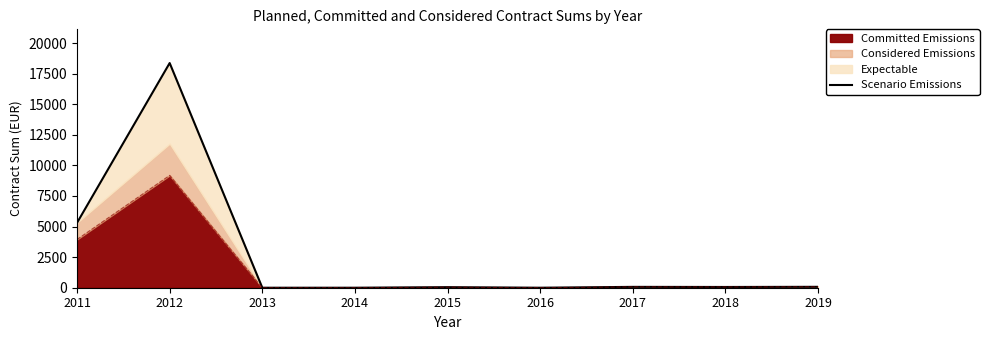

How many interior local valleys (lower than both neighbors) does the data have?

2